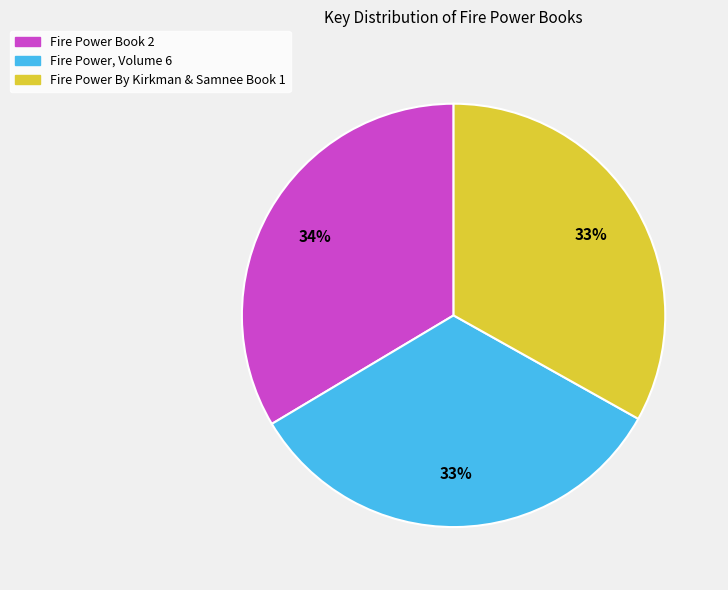

What is the ratio of the value at Fire Power Book 2 to the value at Fire Power By Kirkman & Samnee Book 1?

1.0